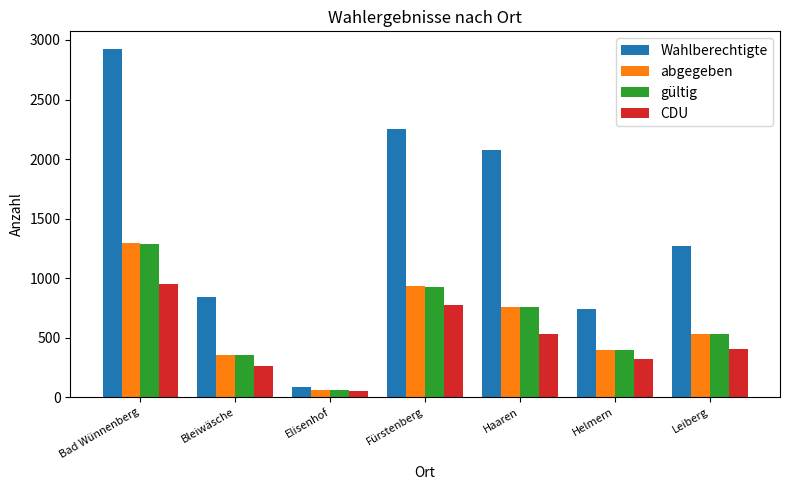

What are all the series names shown in the legend?

Wahlberechtigte, abgegeben, gültig, CDU